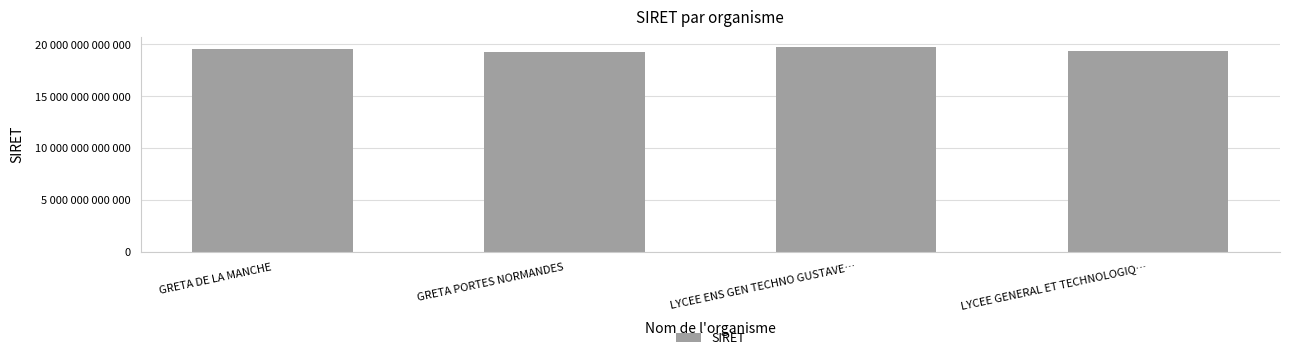

Which label corresponds to the largest value in the chart?

LYCEE ENS GEN TECHNO GUSTAVE…